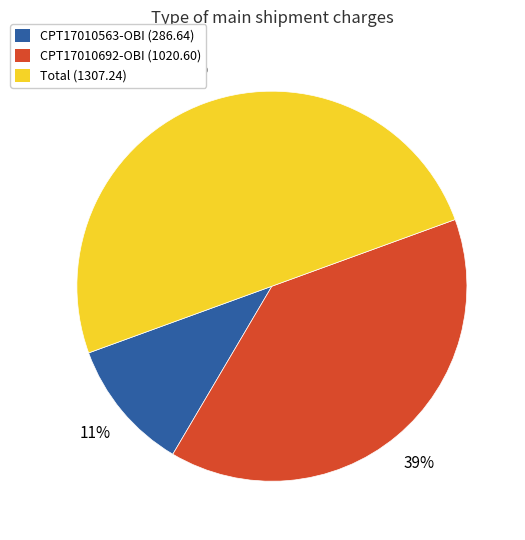

To the nearest percent, what is the difference between the Total and CPT17010692-OBI slice percentages?

11%